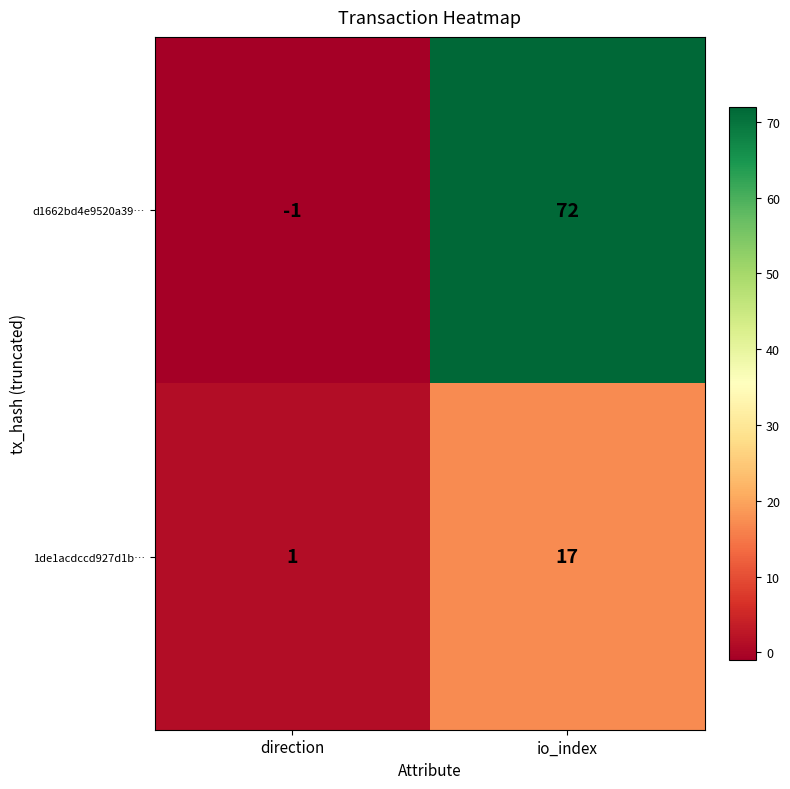

Count the number of categories in the chart.

2